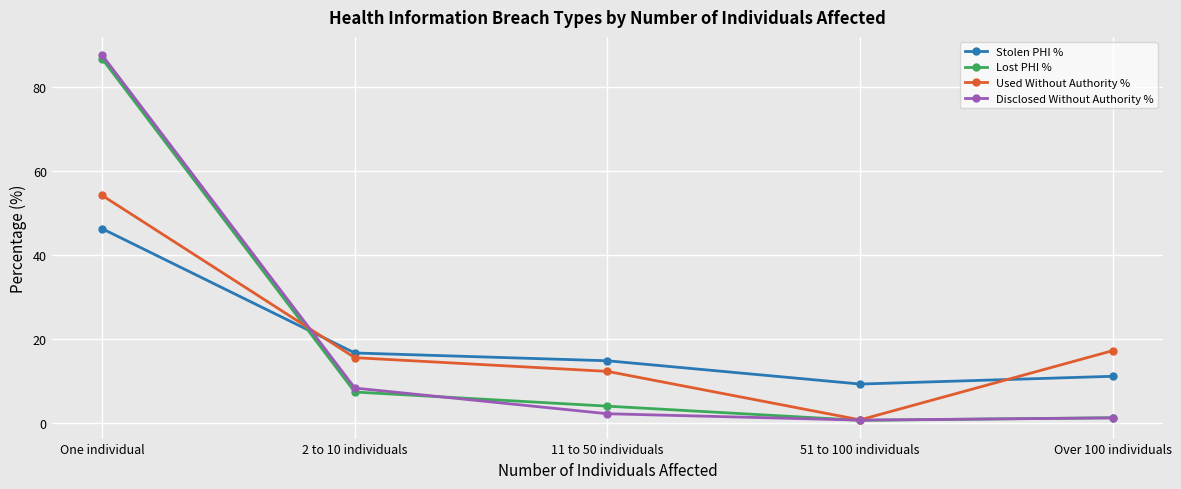

Reading left to right, what are all the values shown in this chart?

Stolen PHI %: One individual=46.3	2 to 10 individuals=16.7	11 to 50 individuals=14.8	51 to 100 individuals=9.3	Over 100 individuals=11.1
Lost PHI %: One individual=86.8	2 to 10 individuals=7.4	11 to 50 individuals=4.0	51 to 100 individuals=0.6	Over 100 individuals=1.2
Used Without Authority %: One individual=54.2	2 to 10 individuals=15.6	11 to 50 individuals=12.3	51 to 100 individuals=0.7	Over 100 individuals=17.2
Disclosed Without Authority %: One individual=87.7	2 to 10 individuals=8.3	11 to 50 individuals=2.2	51 to 100 individuals=0.7	Over 100 individuals=1.2